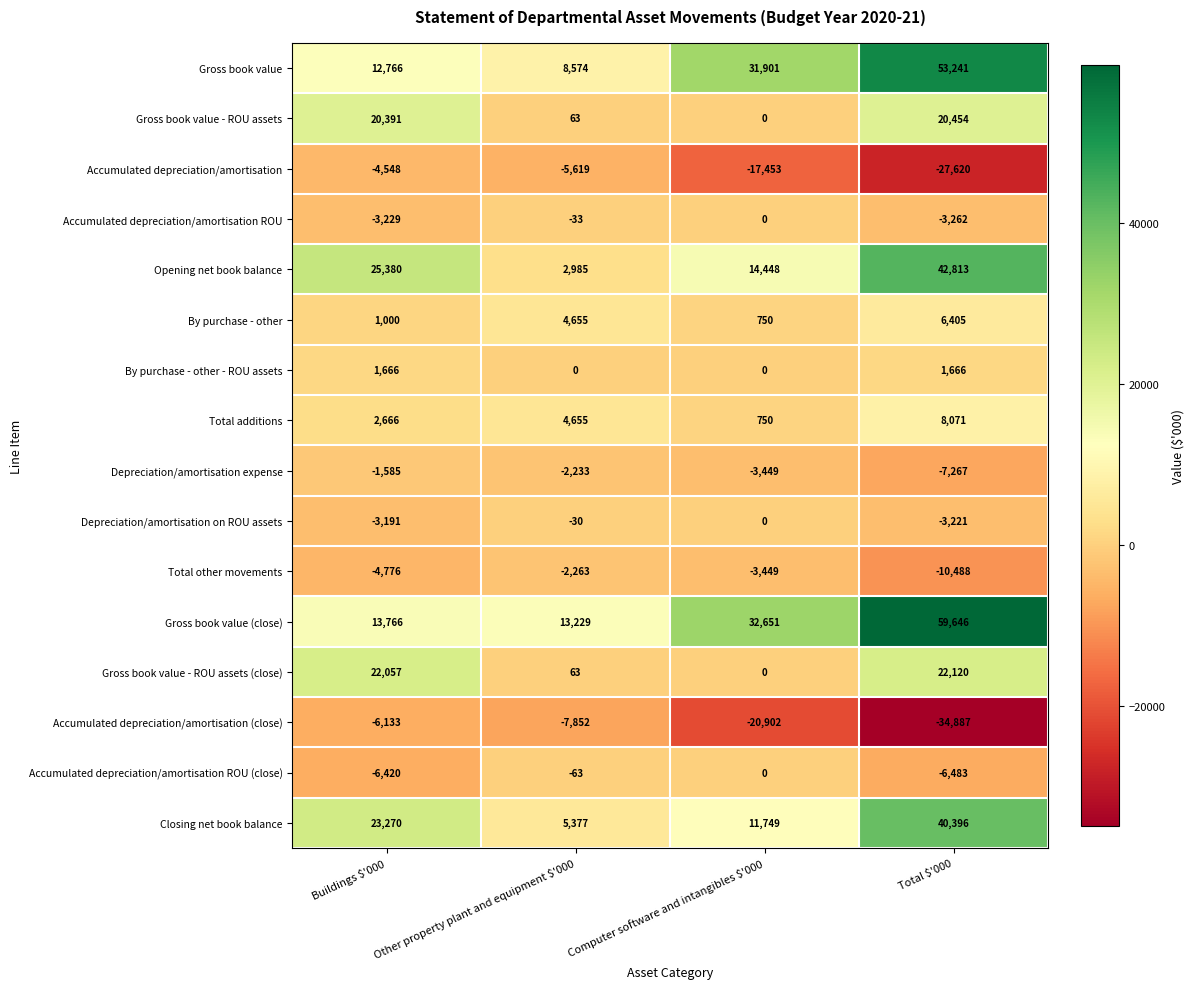

How many data points in Opening net book balance are less than 25380?

2